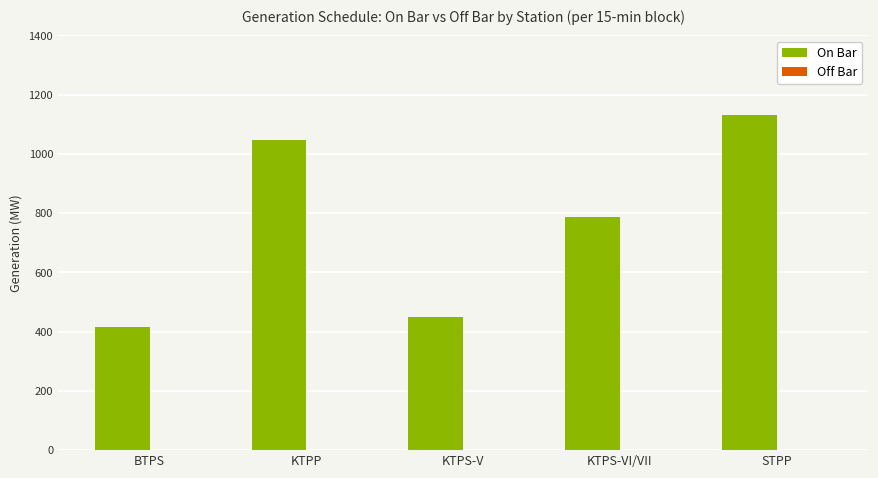

Are the bars horizontal?

No